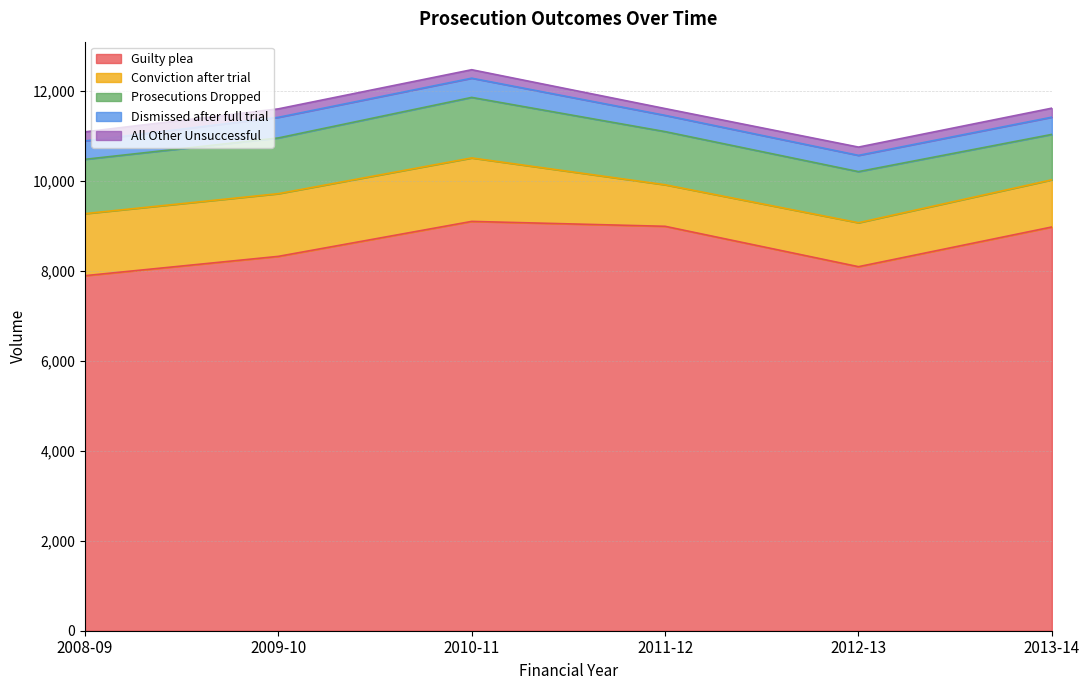

Where does the Dismissed after full trial series first go above 408?

2009-10